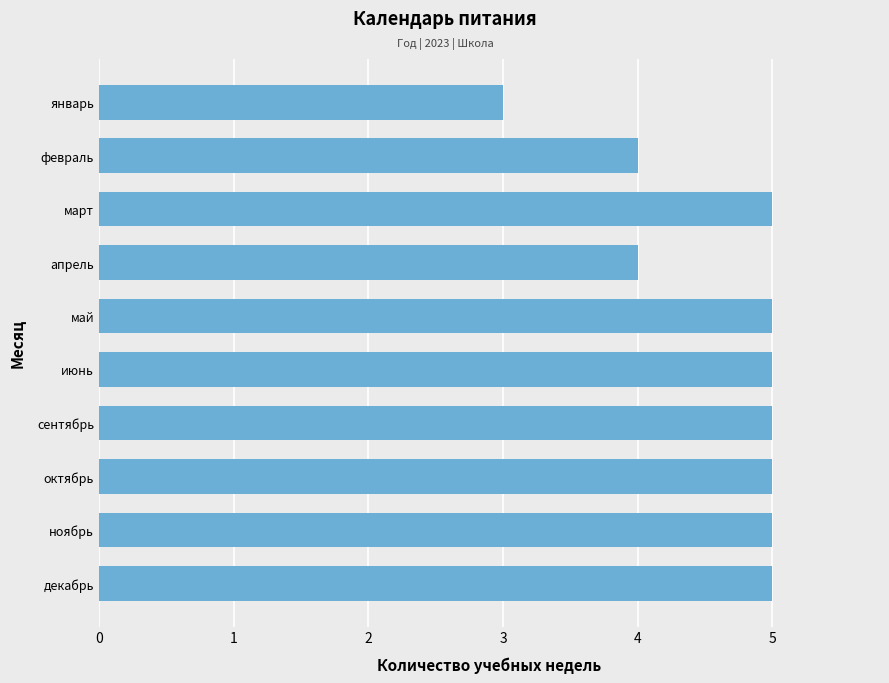

Reading bottom to top, extract all data points from this chart.

5	5	5	5	5	5	4	5	4	3